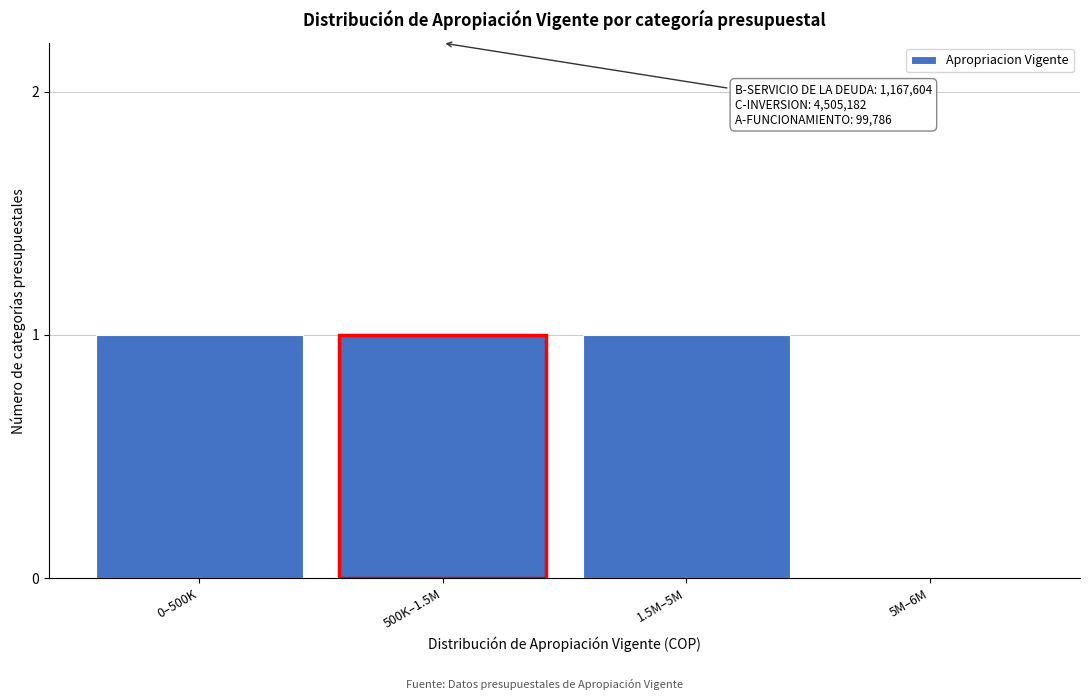

Reading right to left, what are all the values shown in this chart?

5M–6M=0	1.5M–5M=1	500K–1.5M=1	0–500K=1